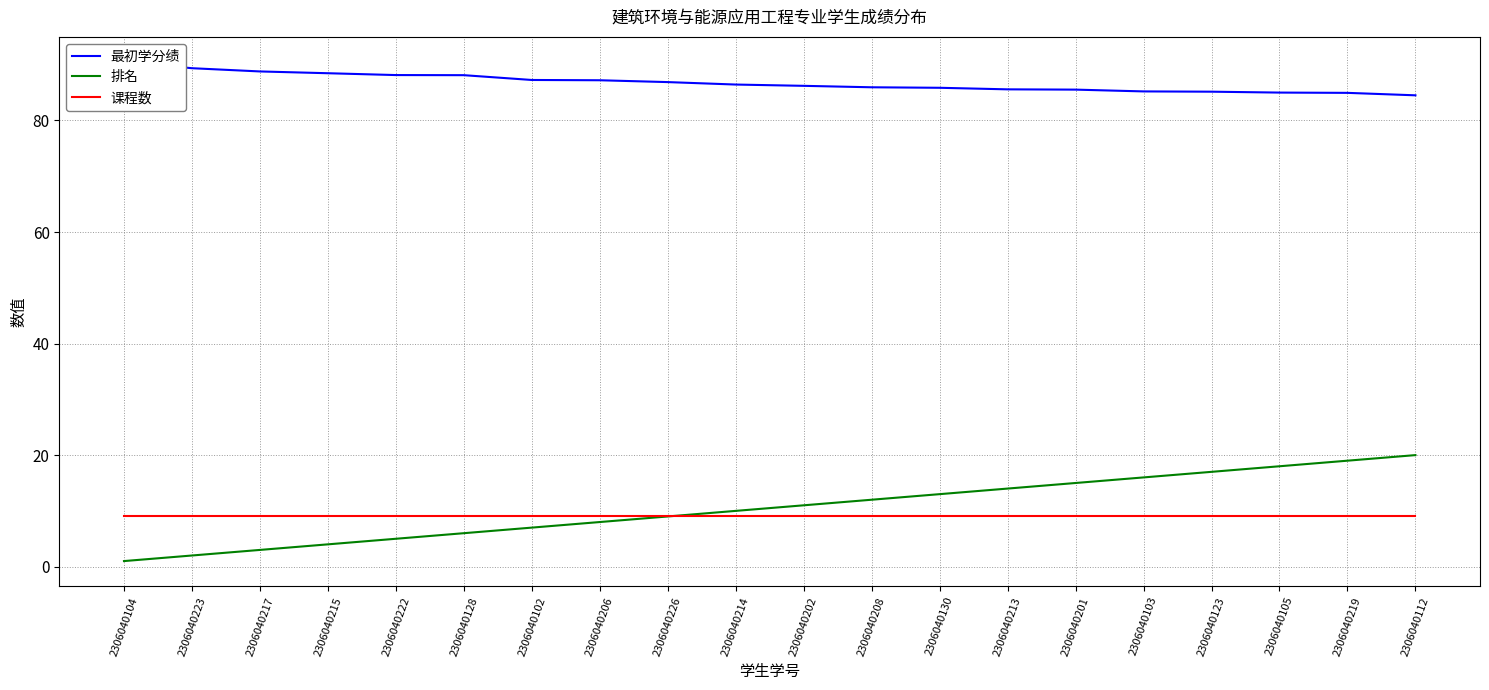

How many values in the 最初学分绩 series exceed 86?

11